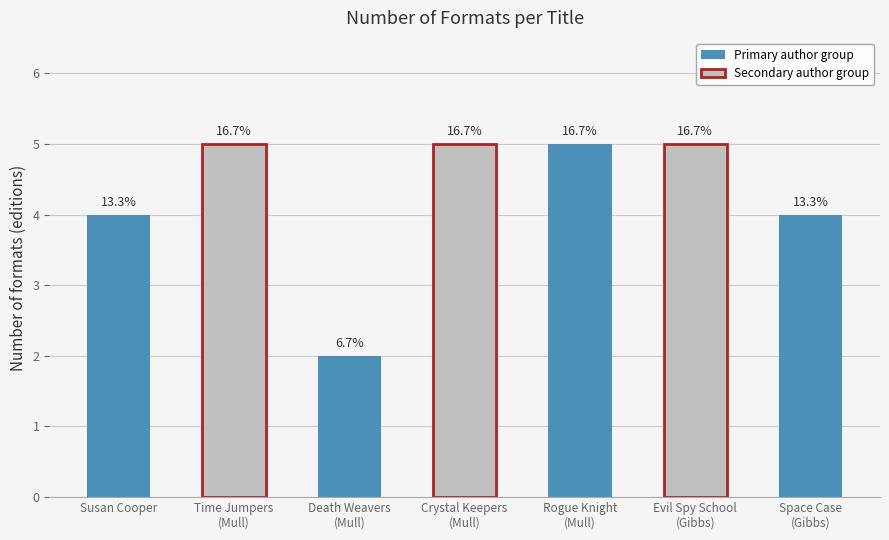

What is the ratio of the value at Crystal Keepers
(Mull) to the value at Rogue Knight
(Mull)?

1.0